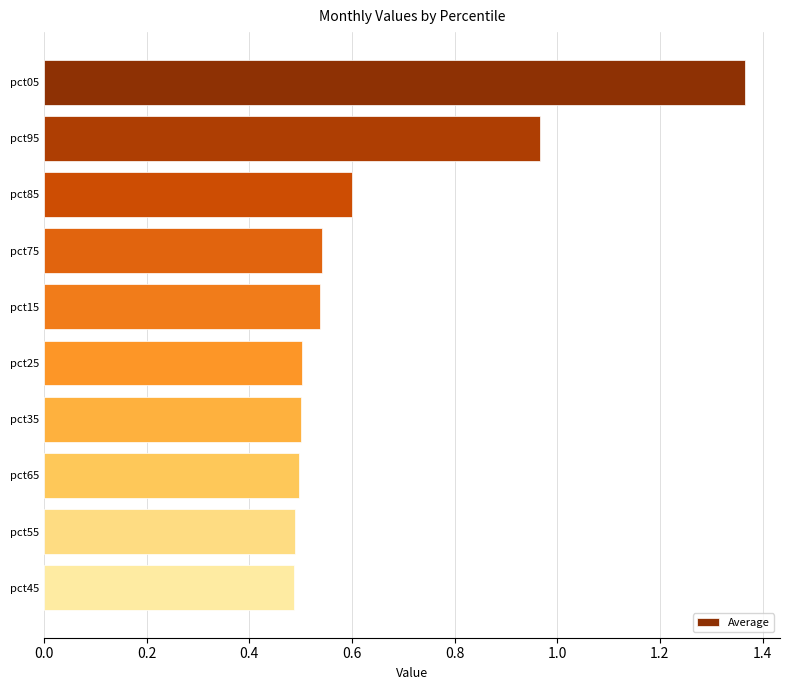

Which label corresponds to the largest value in the chart?

pct05